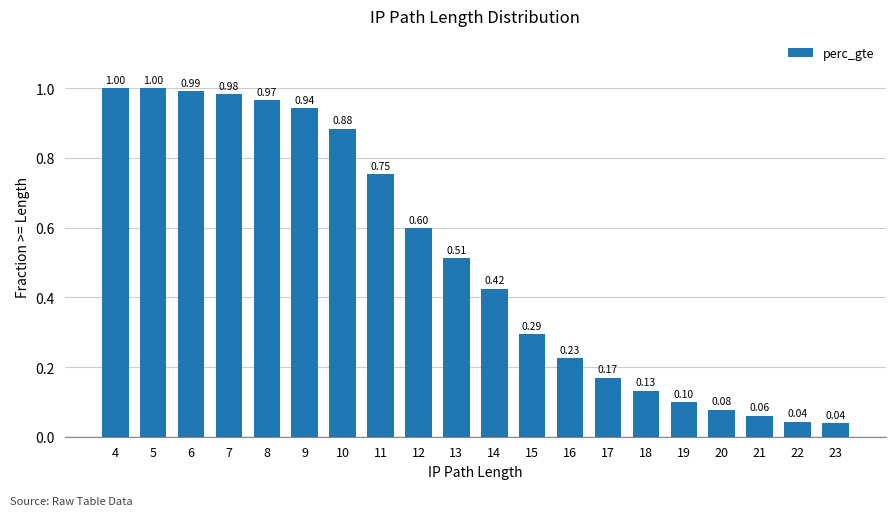

Which has a higher value, 17 or 5?

5